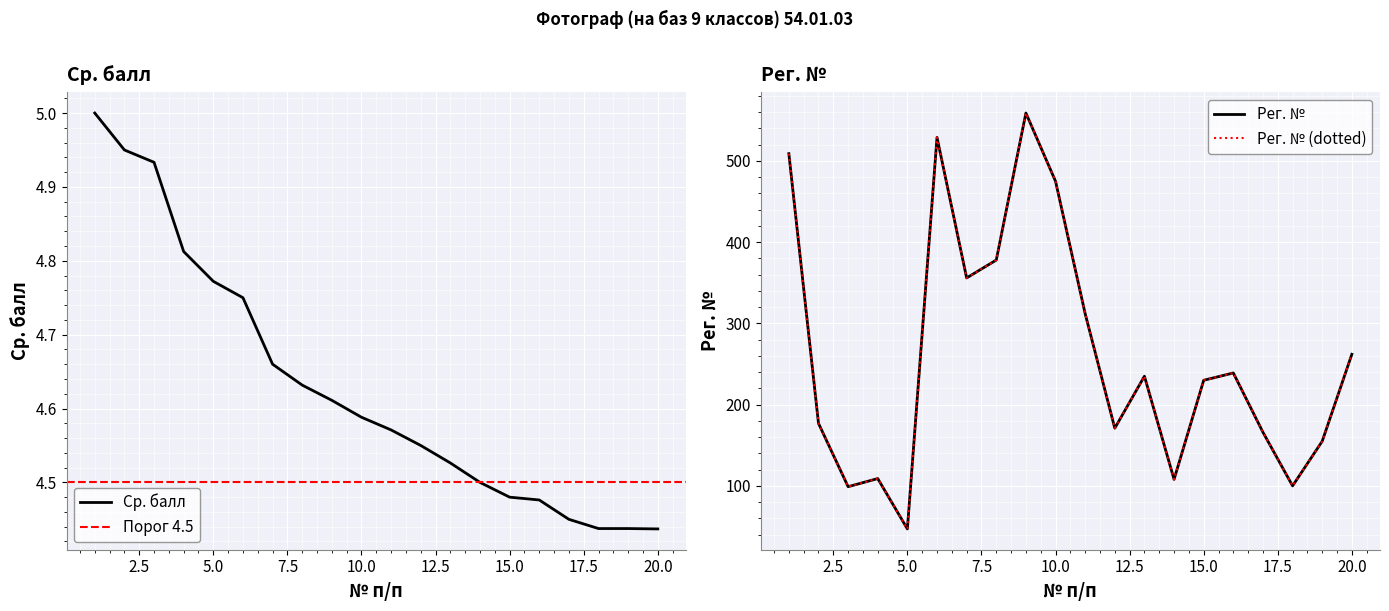

What is the difference between the maximum and second lowest values in the Рег. № series?

460.0